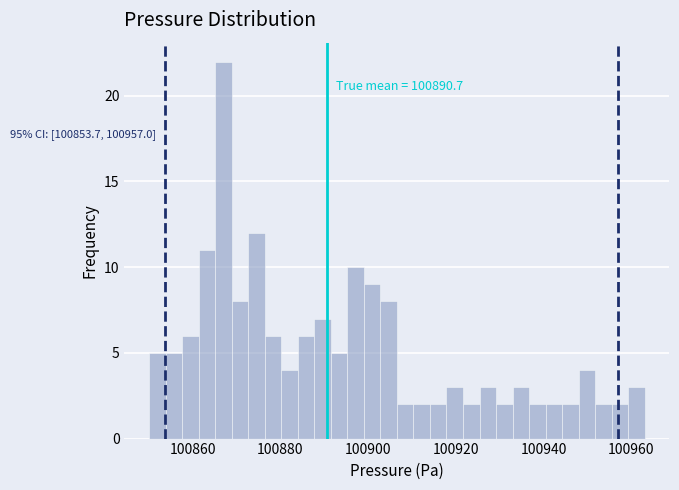

Read against the x-axis, roughly where is the centre of the tallest bar?

100868